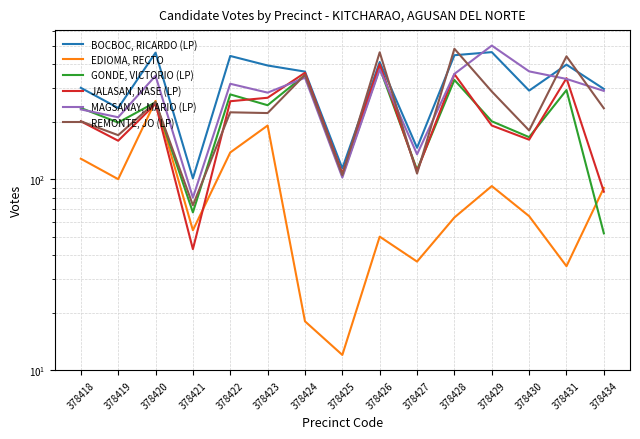

In EDIOMA, RECTO, how many points are lower than both neighbors (excluding endpoints)?

5